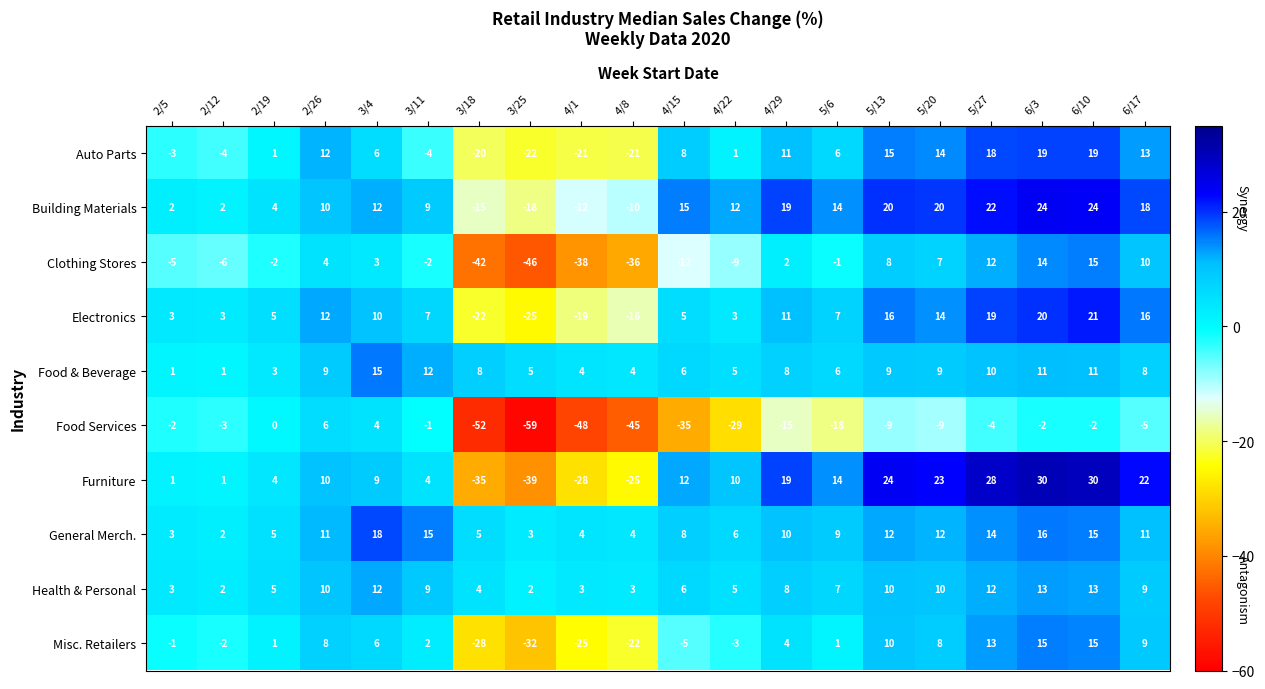

What is the greatest value displayed?

30